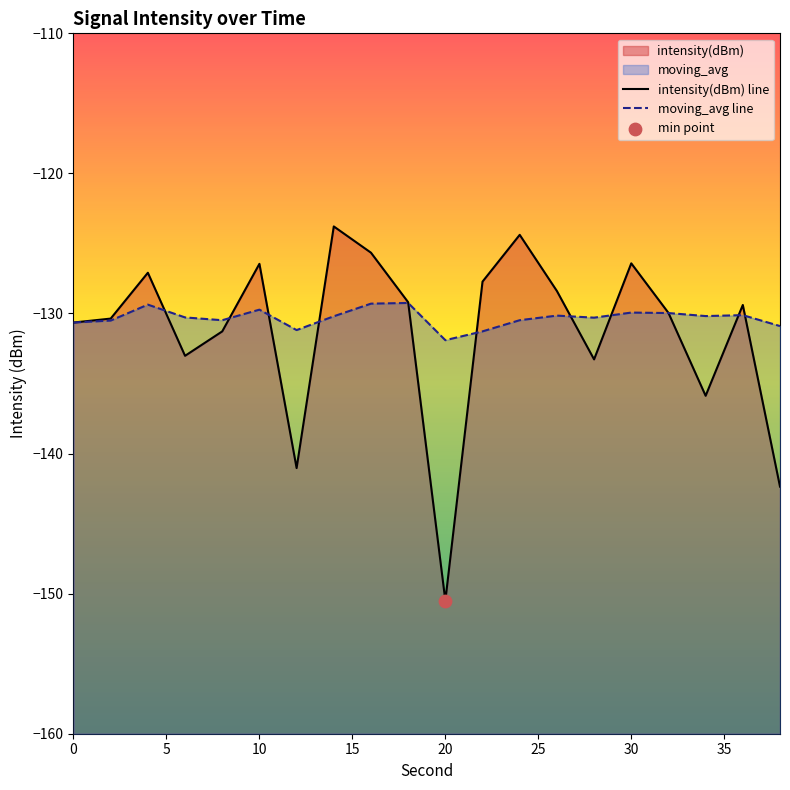

Which series reaches the minimum Y coordinate?

intensity(dBm) line